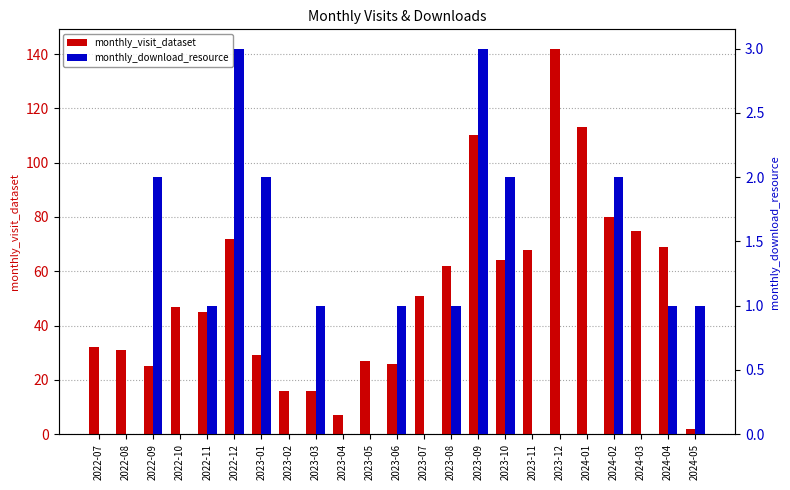

What is the difference between the monthly_visit_dataset values at 2022-11 and 2023-08?

17